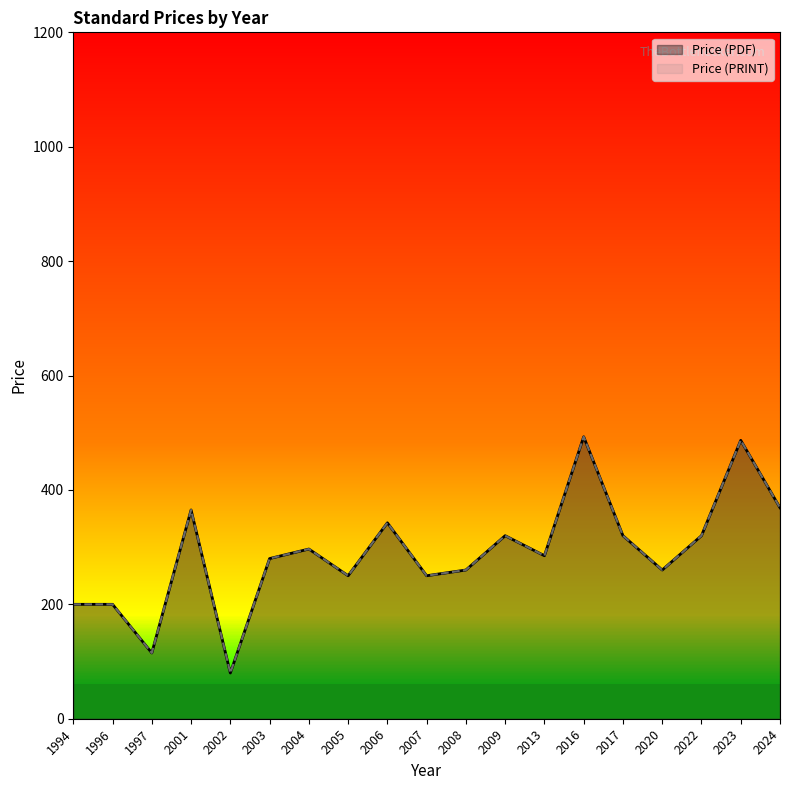

Is the value of Price (PRINT) at 1994 greater than the value of Price (PDF) at 2001?

No